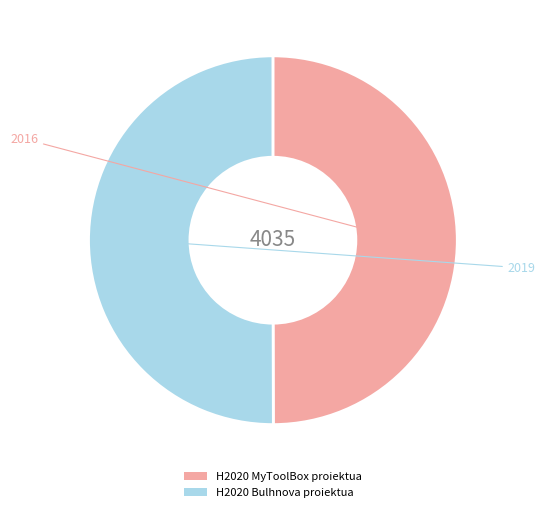

What is the ratio of the value at H2020 Bulhnova proiektua to the value at H2020 MyToolBox proiektua?

1.0